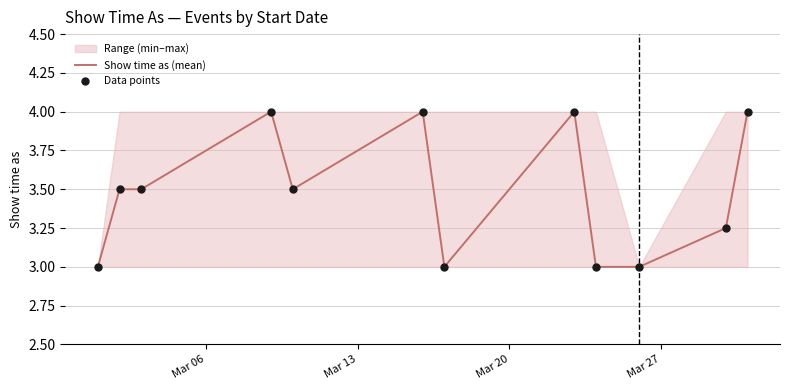

Which series has the largest total across all categories?

Show time as (mean)